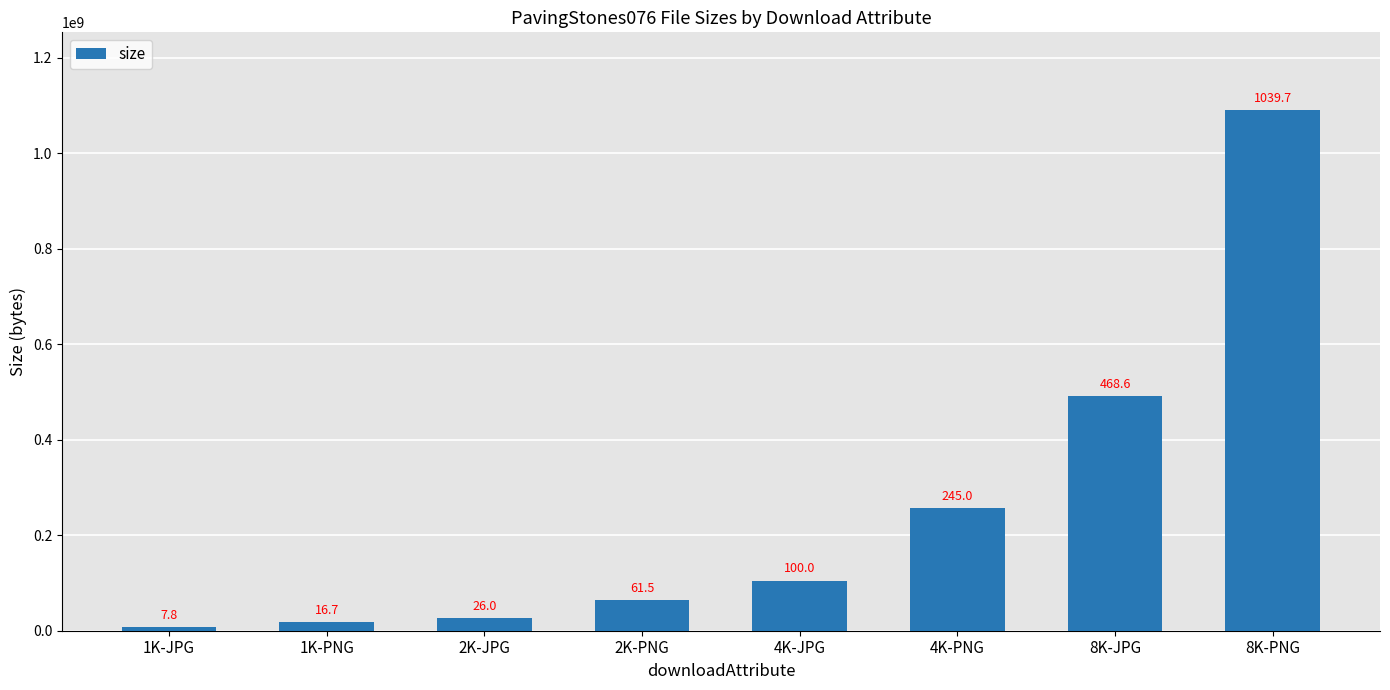

Rank the categories by value from lowest to highest.

1K-JPG, 1K-PNG, 2K-JPG, 2K-PNG, 4K-JPG, 4K-PNG, 8K-JPG, 8K-PNG